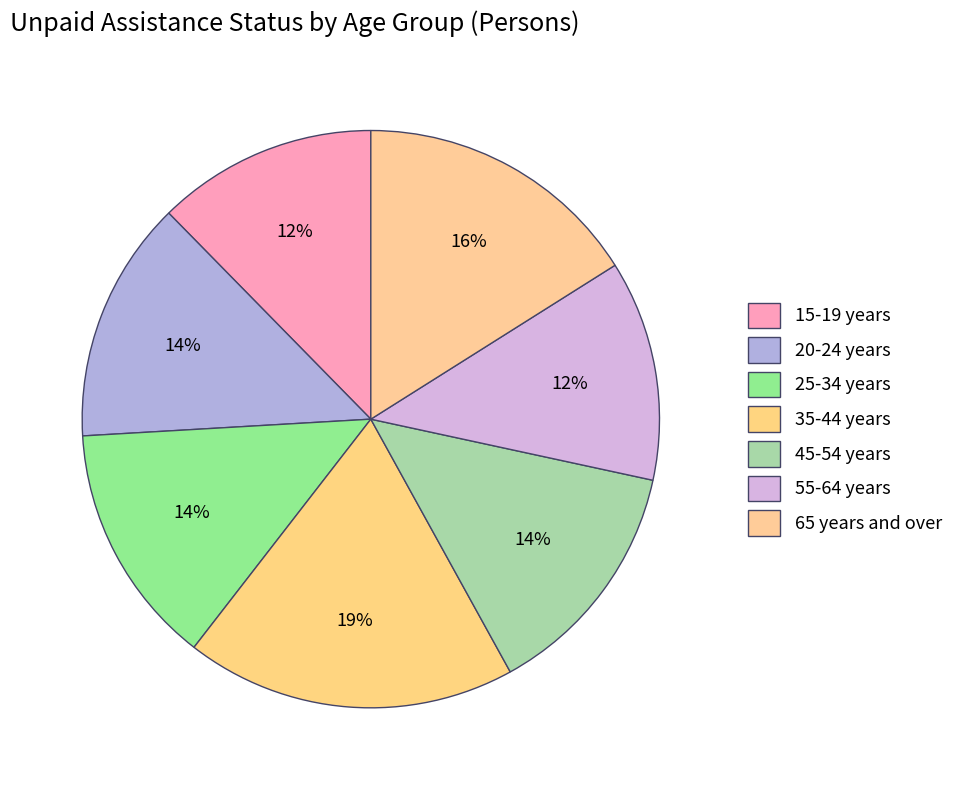

Count the number of slices in the pie.

7